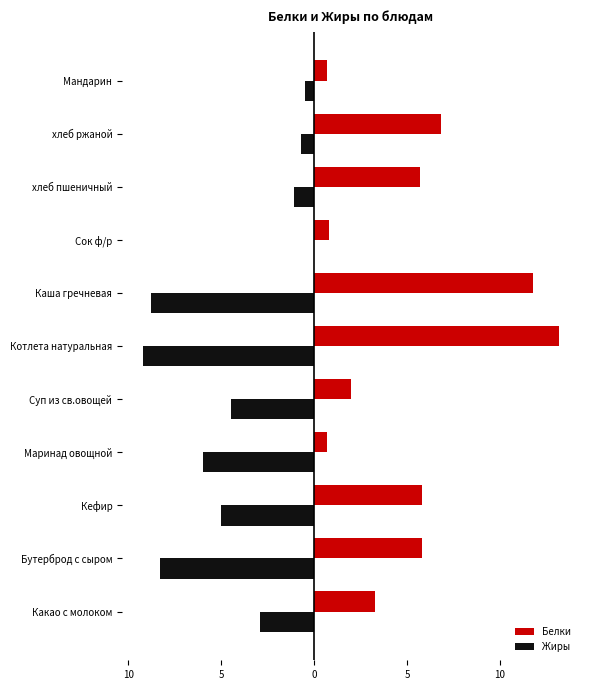

What are all the series names shown in the legend?

Белки, Жиры